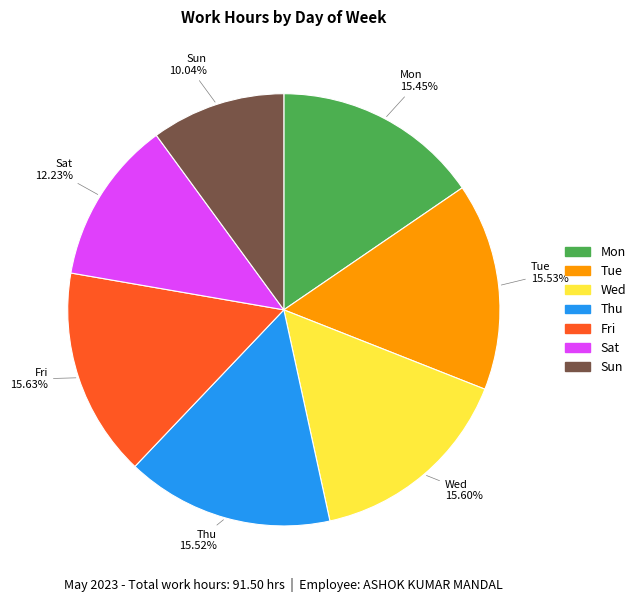

Does any single category account for the majority?

No